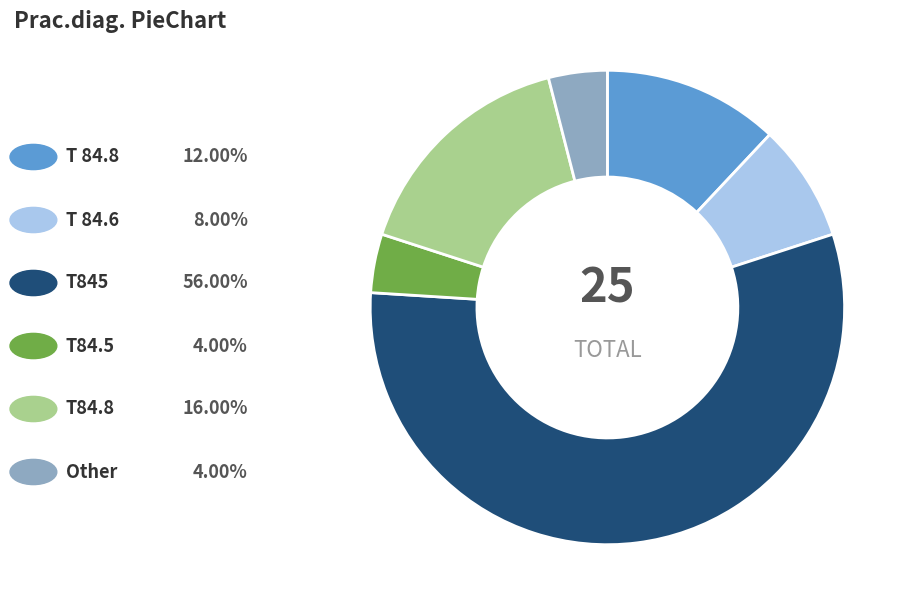

Does any single category account for the majority?

Yes